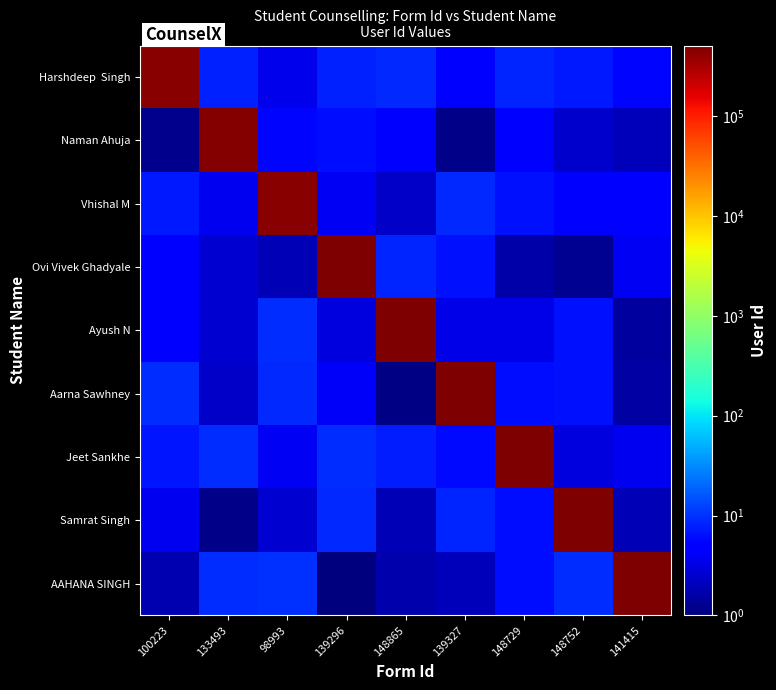

What is the difference between the highest and lowest values at 100223?

446071.8